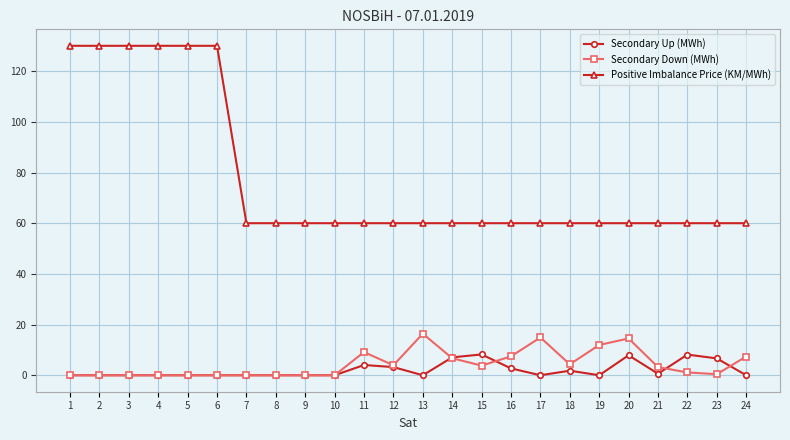

Which series has the widest spread of values?

Positive Imbalance Price (KM/MWh)